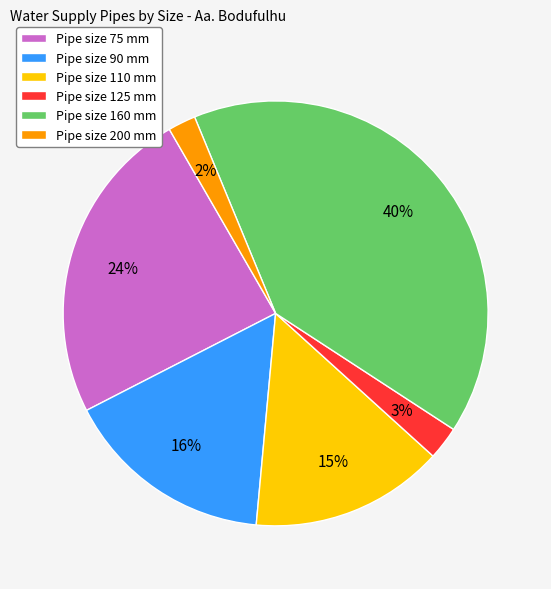

Which slice is the largest?

Pipe size 160 mm